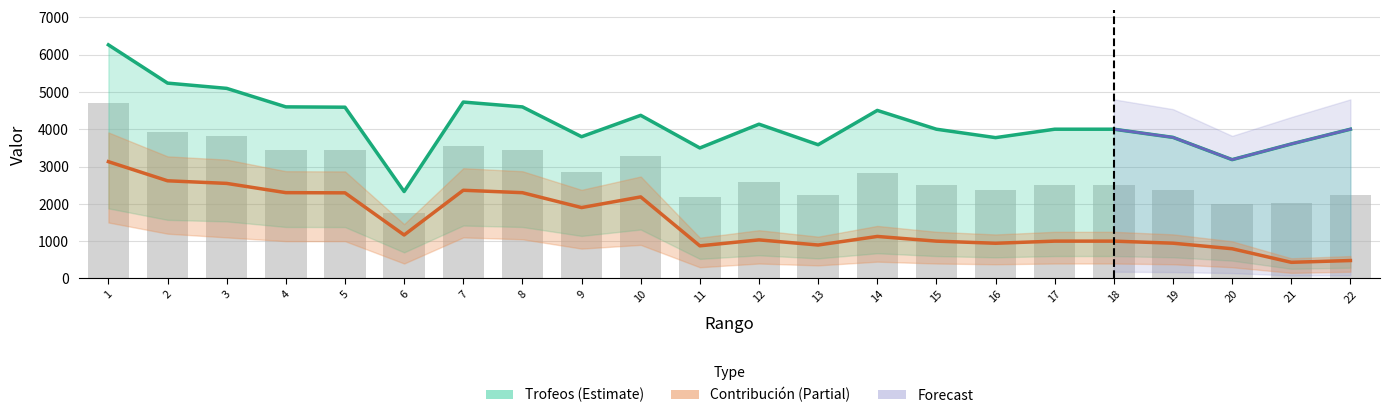

Which label corresponds to the smallest value in the chart?

21